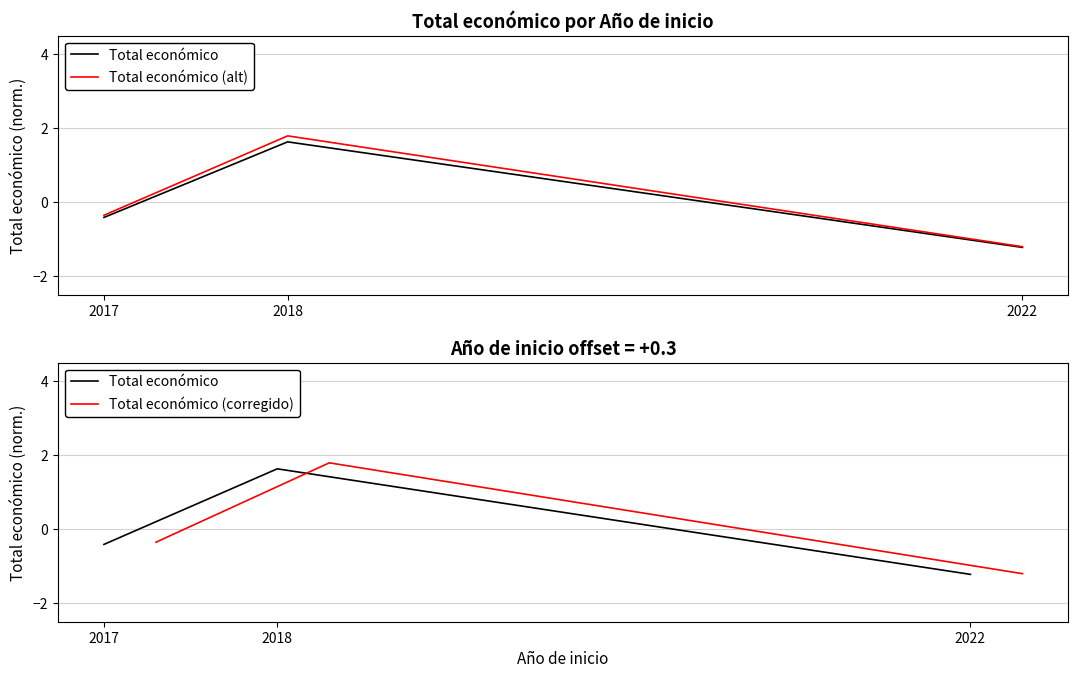

List the series in order of their peak value, highest first.

Total económico (alt), Total económico (corregido), Total económico